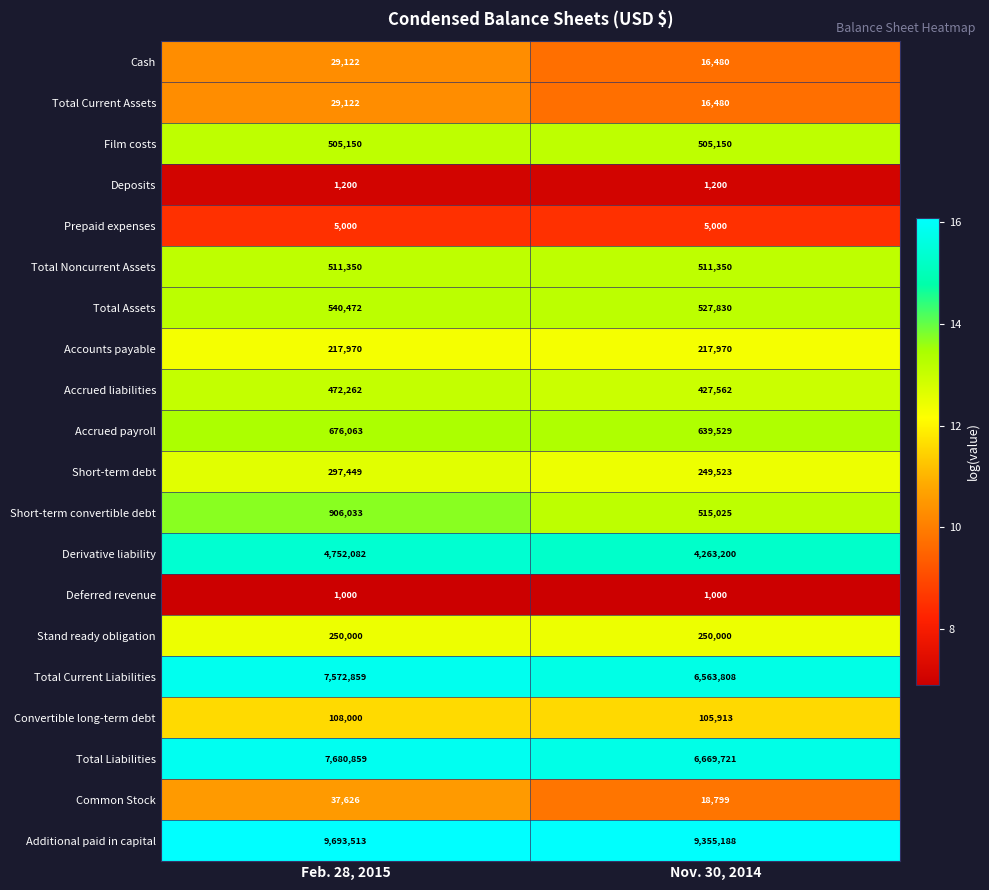

Rank the categories by Additional paid in capital value from highest to lowest.

Feb. 28, 2015, Nov. 30, 2014